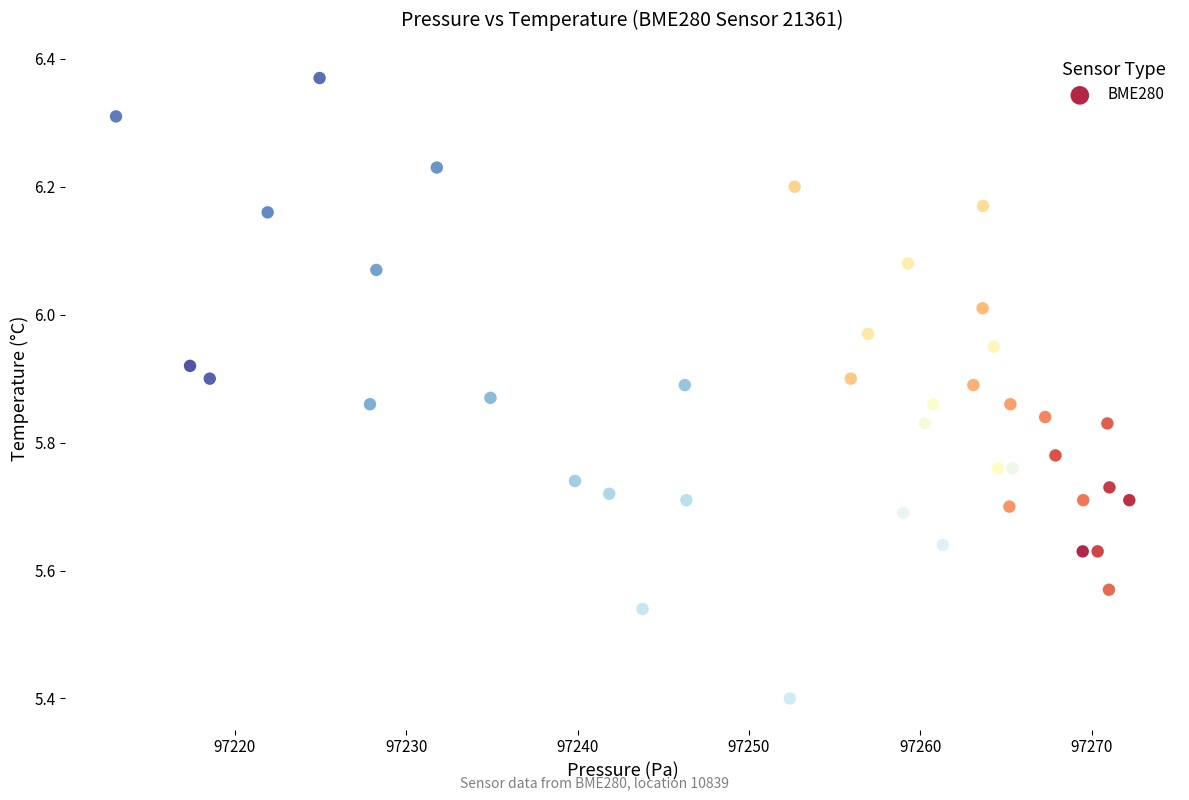

What Y value in the scatter plot is closest to 5?

5.4